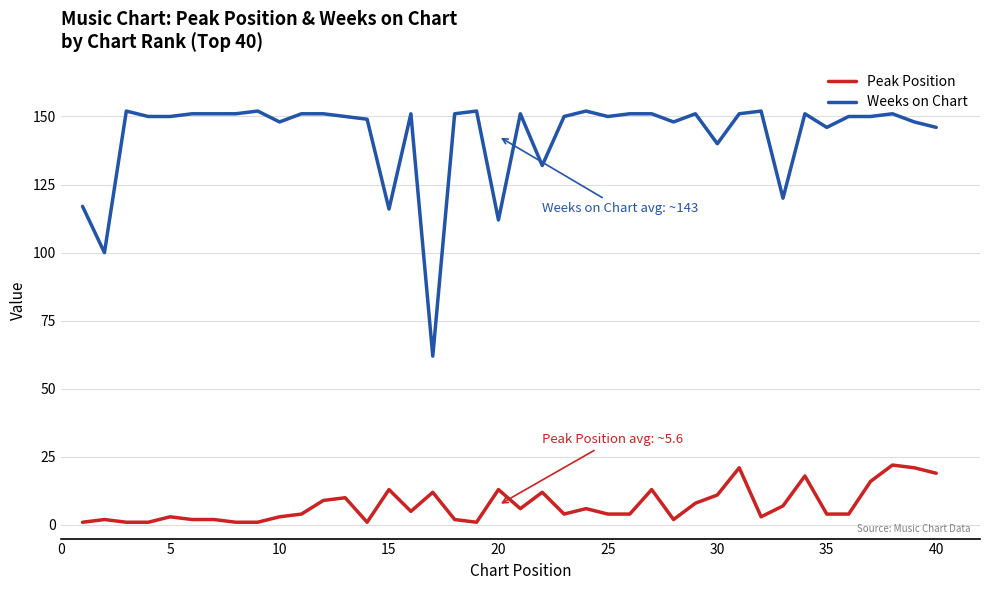

Which series has the largest range (max minus min)?

Weeks on Chart